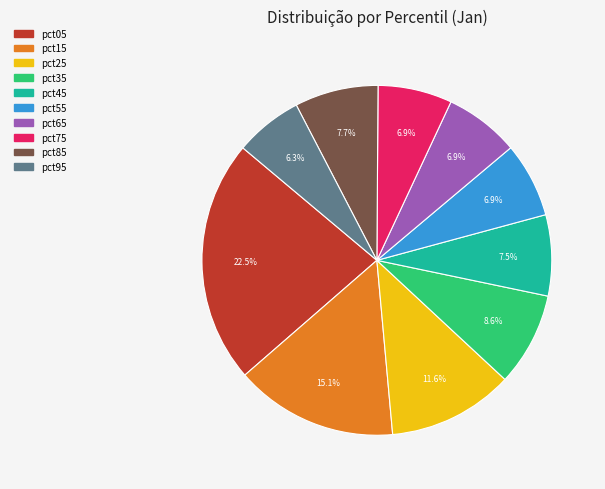

Do pct85 and pct35 together represent more than half of the pie?

No